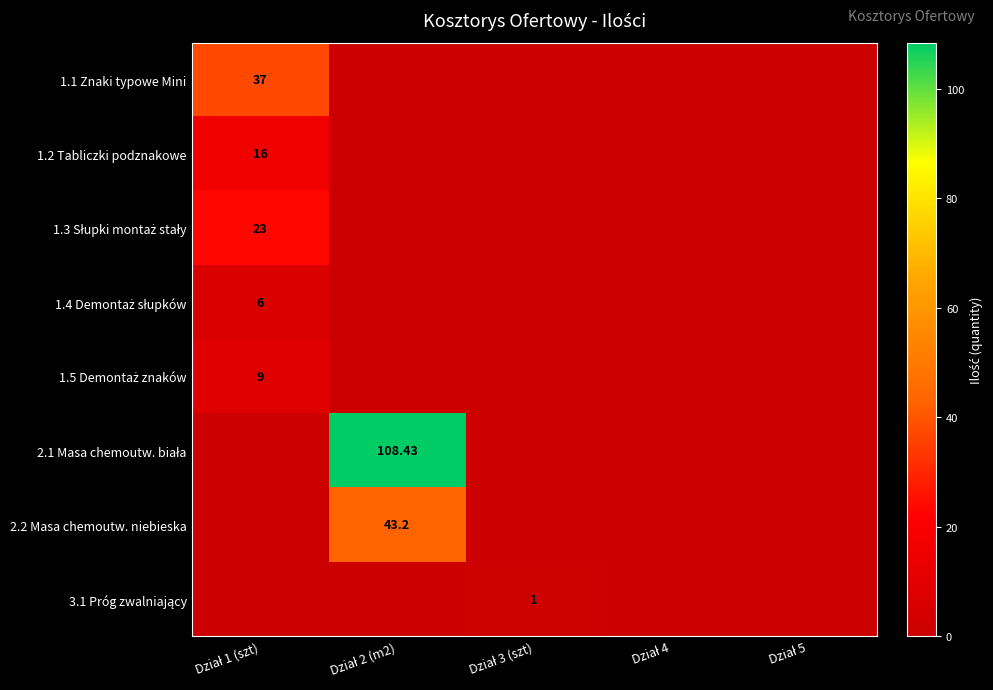

Which series has the largest total across all categories?

2.1 Masa chemoutw. biała